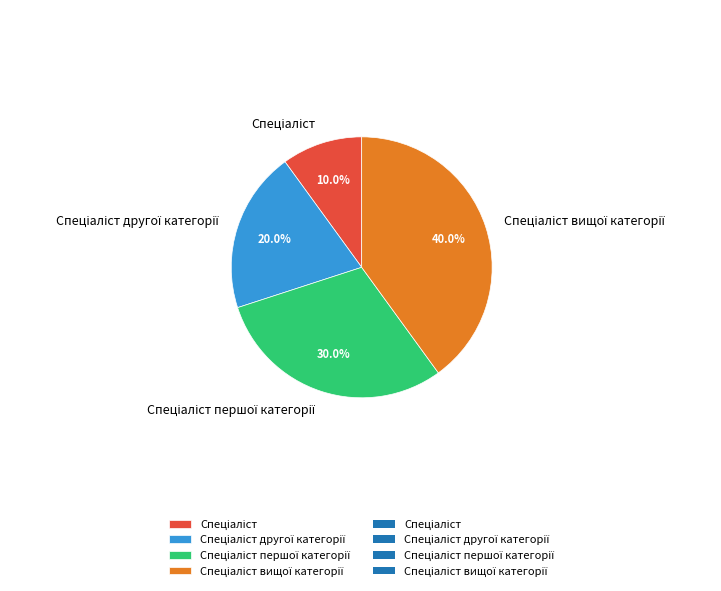

Is there a majority slice in this chart?

No